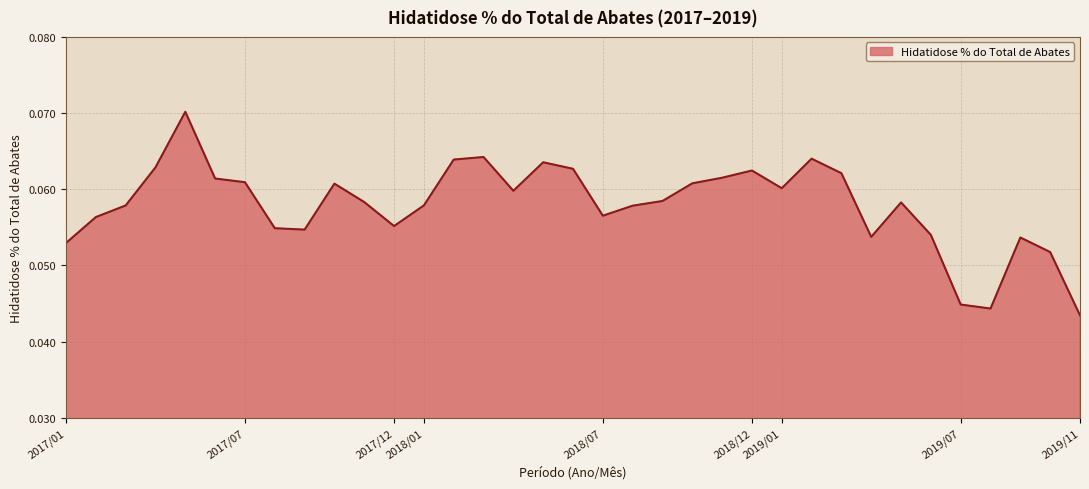

How many series are shown in this chart?

1